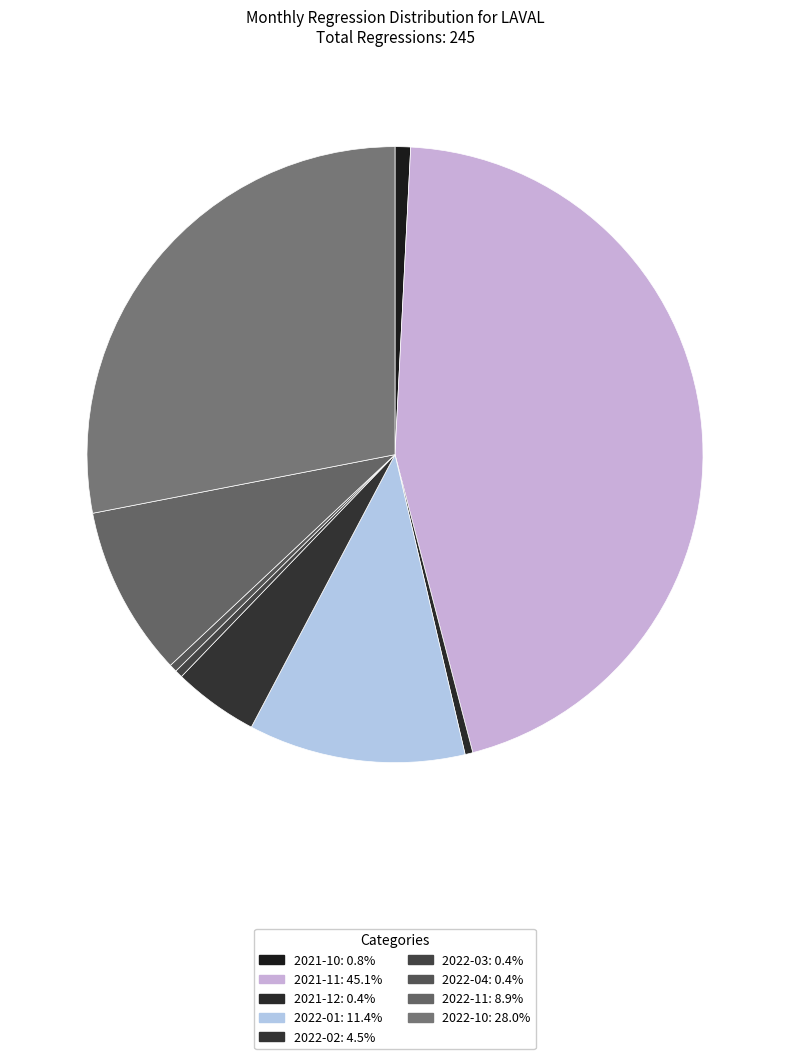

Count the number of slices in the pie.

9